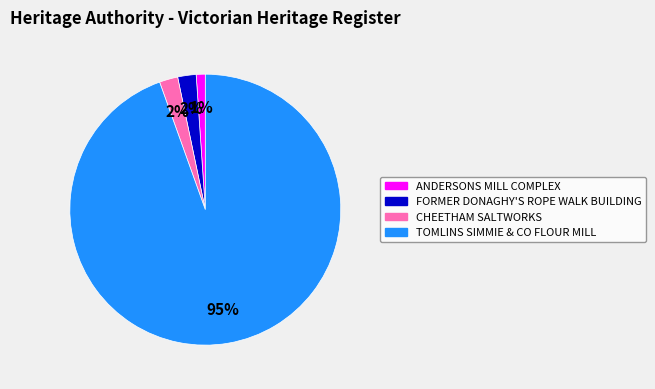

To the nearest percent, what portion does TOMLINS SIMMIE & CO FLOUR MILL represent?

95%